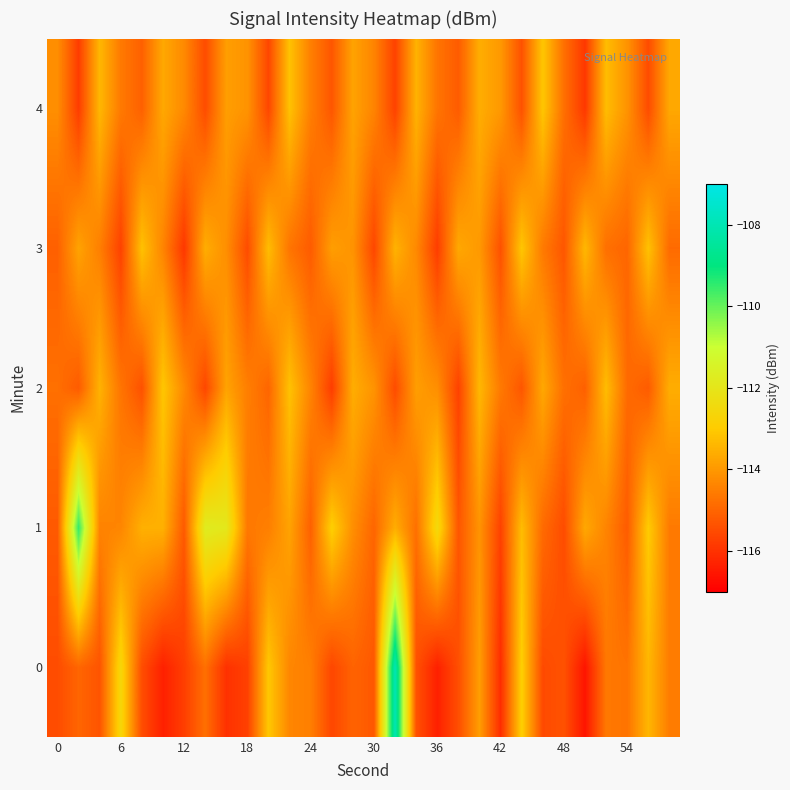

What is the minimum value shown in the chart?

-116.6